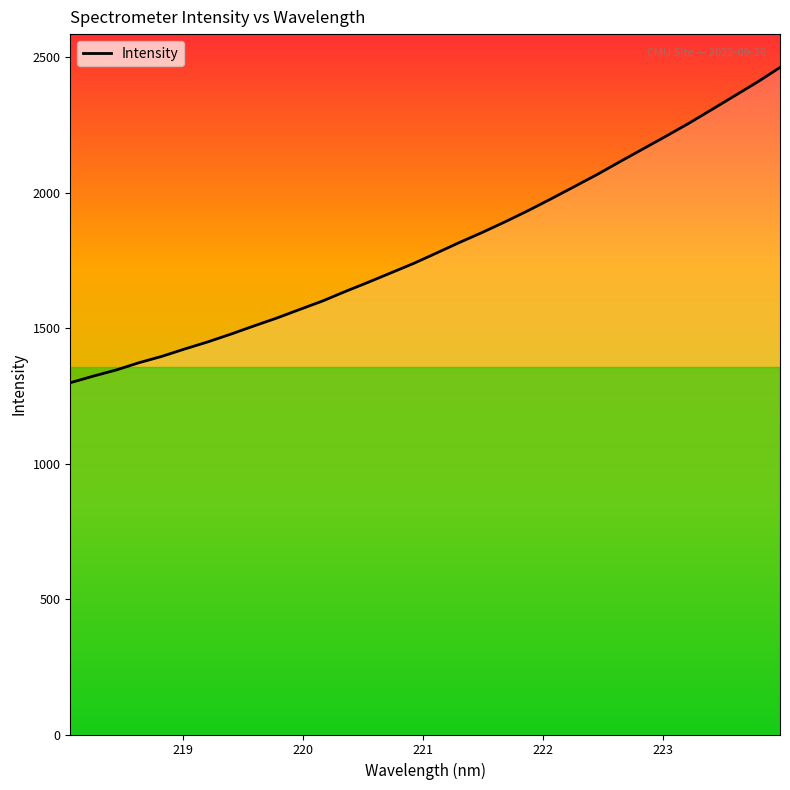

What is the maximum value shown in the chart?

2462.5